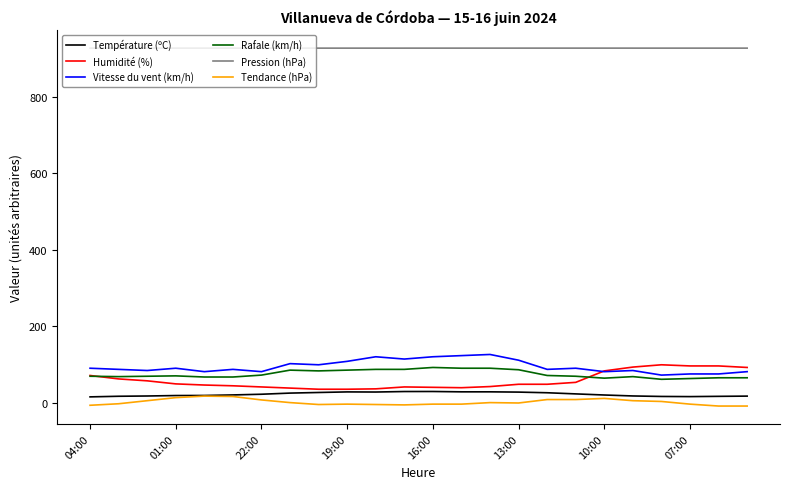

True or false: Température (ºC) and Pression (hPa) cross at least once.

False